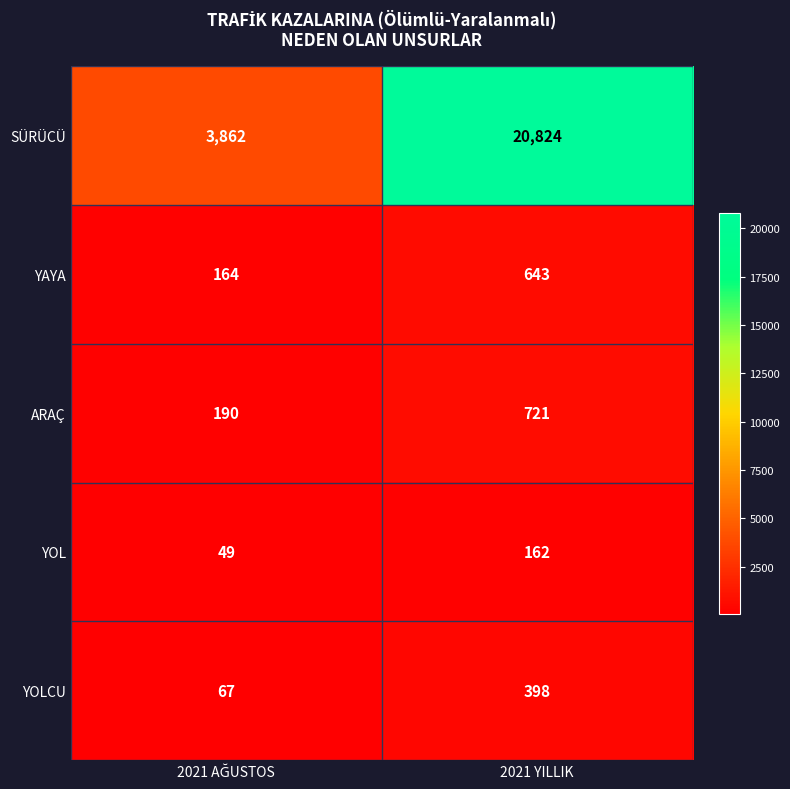

Count the number of categories in the chart.

2